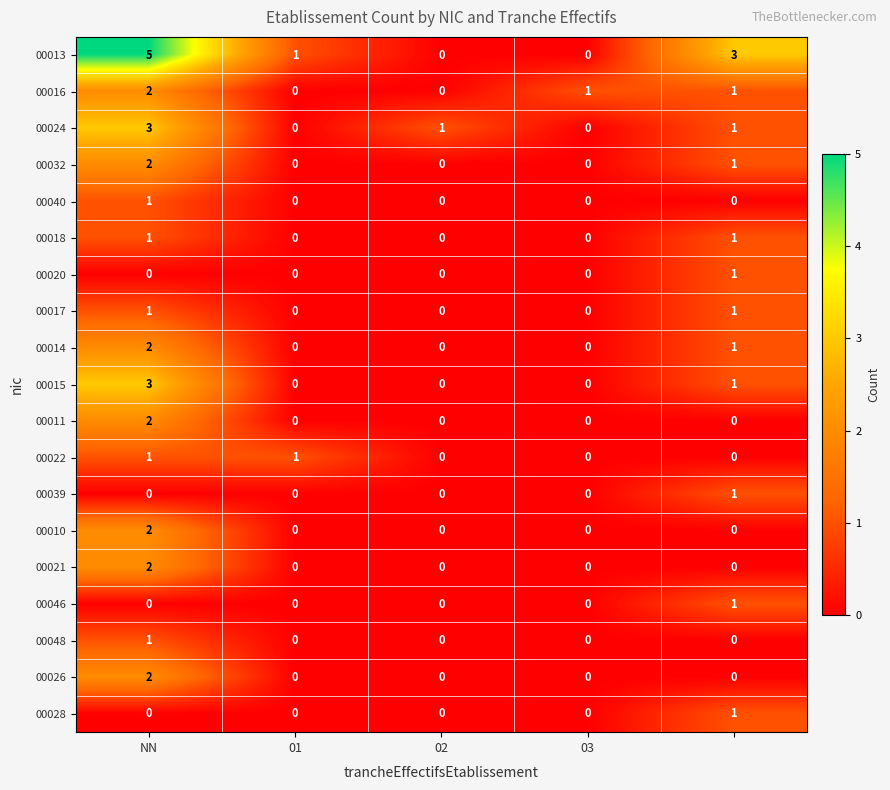

Which series has the largest total across all categories?

00013